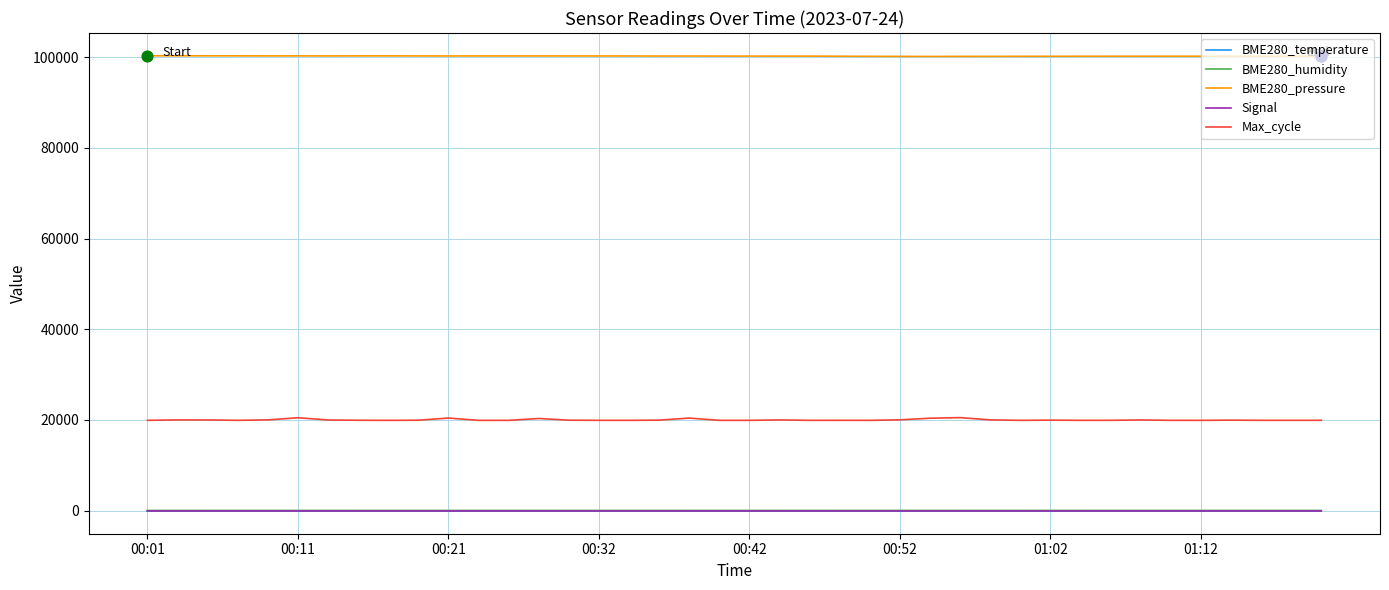

Which series reaches the maximum Y coordinate?

BME280_pressure